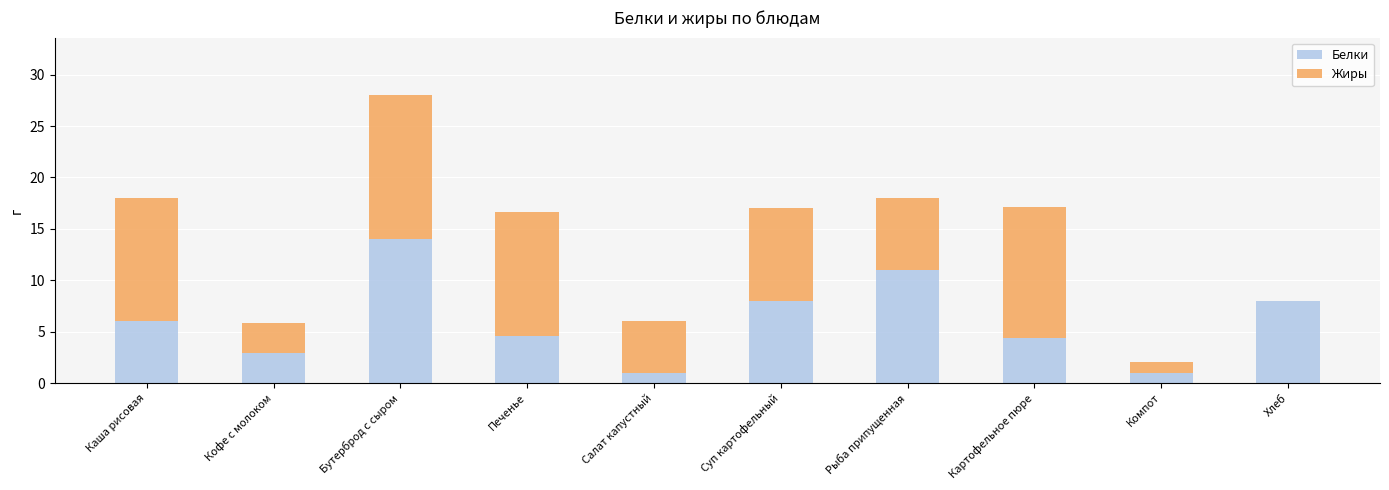

What is the total value across all series at Салат капустный?

6.0